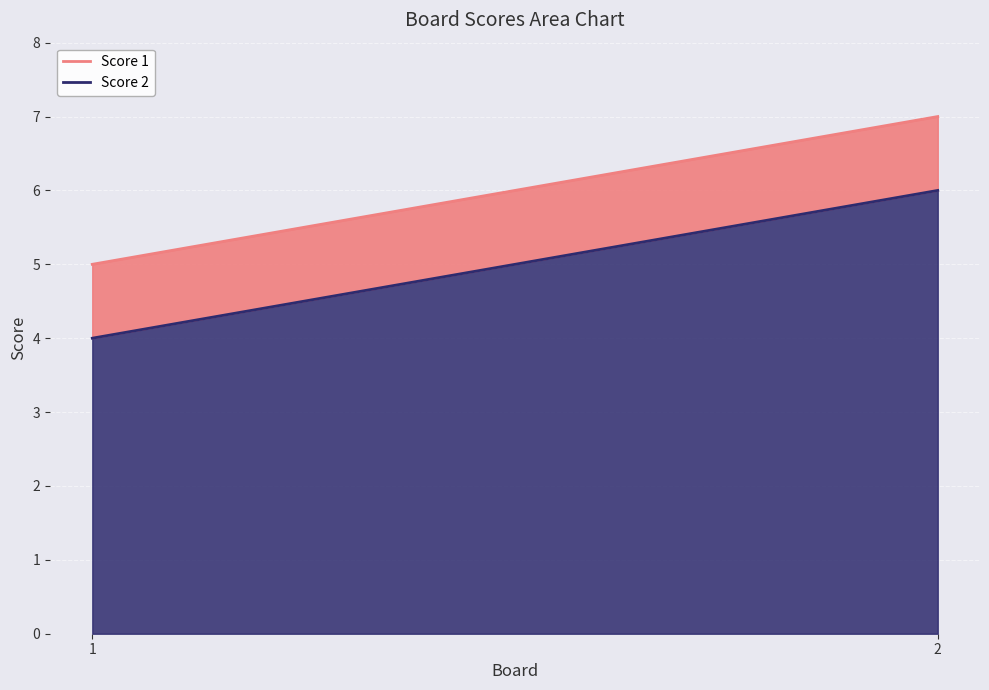

What value does the Score 1 series have at 2?

7